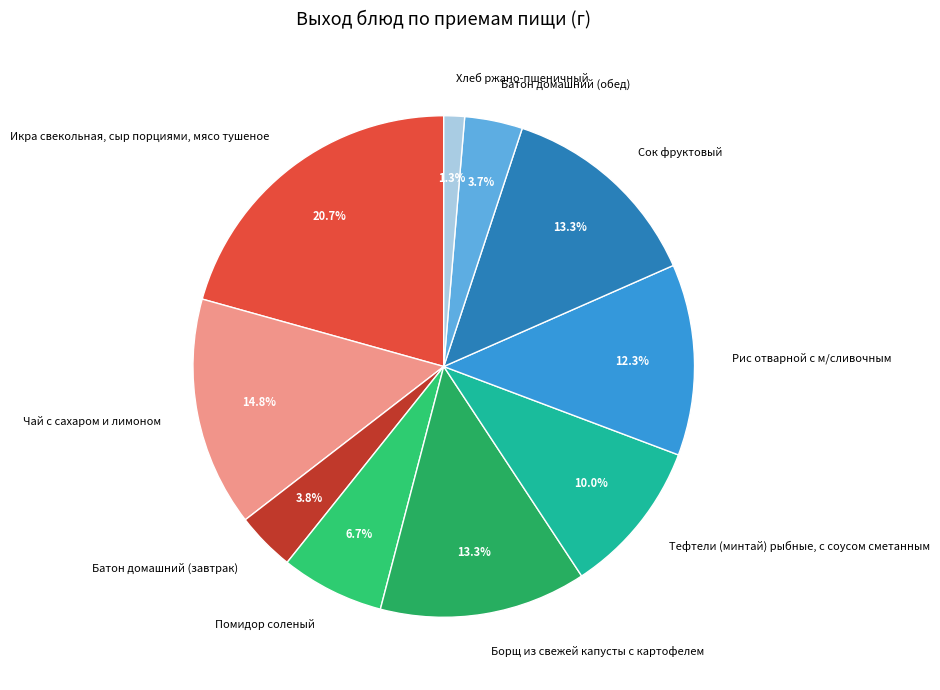

Combined, do Сок фруктовый and Борщ из свежей капусты с картофелем account for over 50%?

No